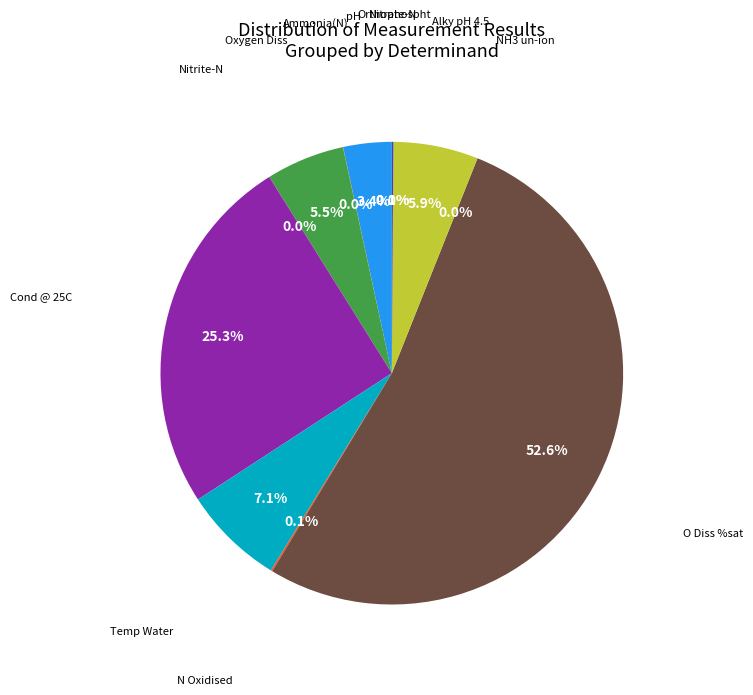

Rank the categories by value from lowest to highest.

NH3 un-ion, Nitrite-N, Orthophospht, Ammonia(N), Nitrate-N, N Oxidised, pH, Oxygen Diss, Alky pH 4.5, Temp Water, Cond @ 25C, O Diss %sat